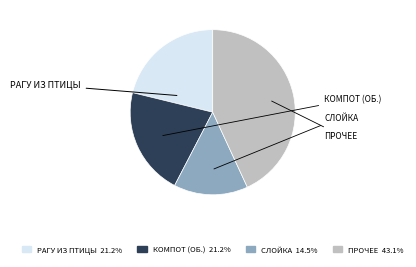

Is there any slice that represents more than half of the pie?

No